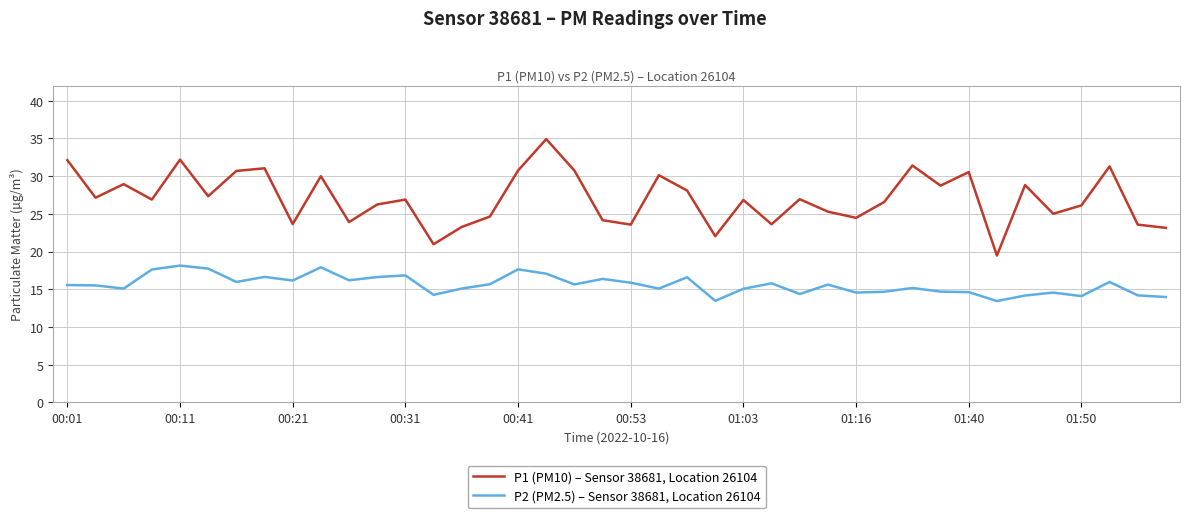

List the series in order of their overall mean, lowest first.

P2 (PM2.5) – Sensor 38681, Location 26104, P1 (PM10) – Sensor 38681, Location 26104